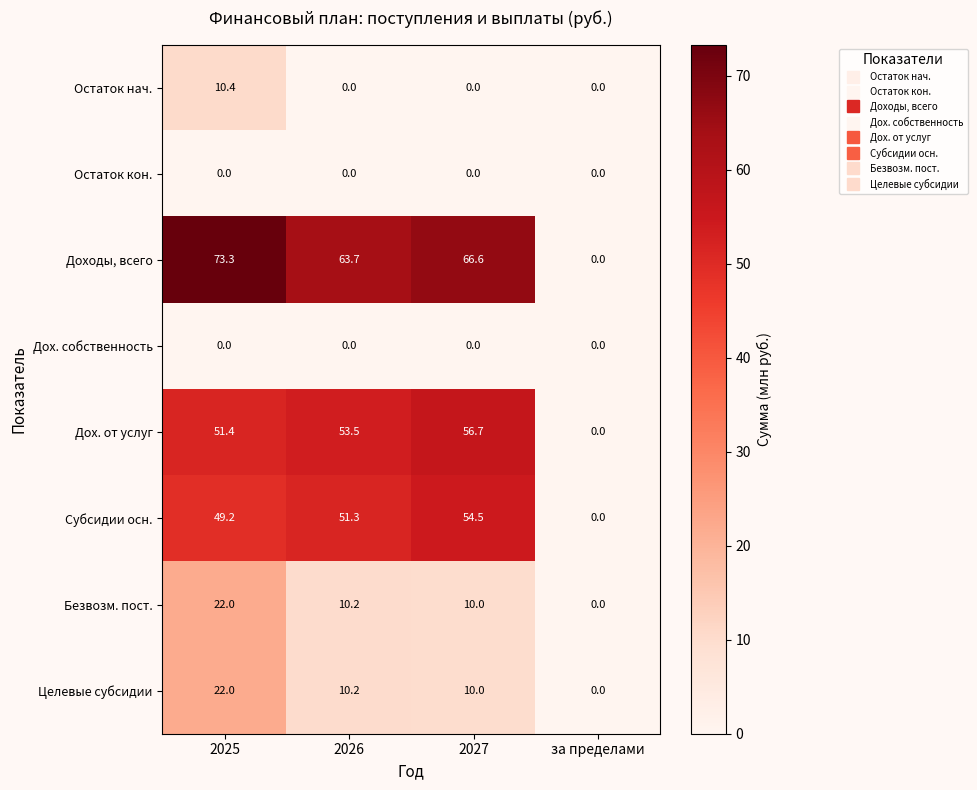

What is the difference between the maximum and minimum values in the Субсидии осн. series?

54.5